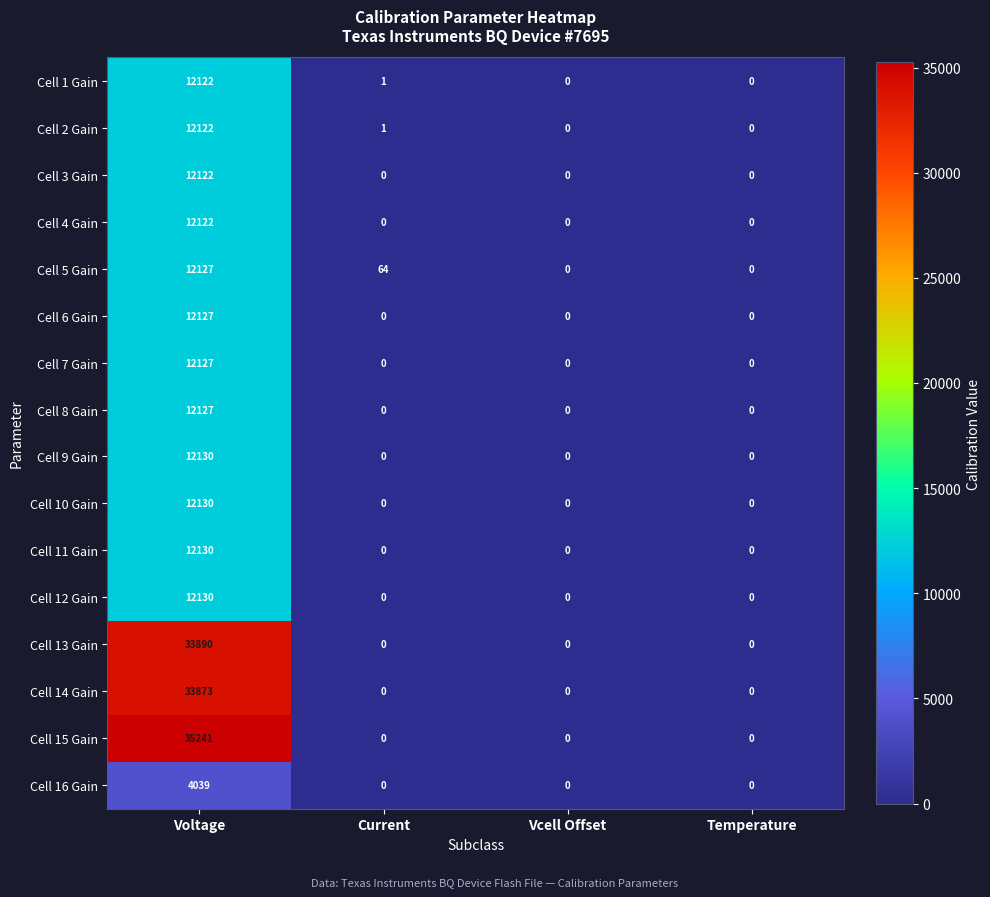

Count the Cell 3 Gain values in the range 0 to 12122.

4